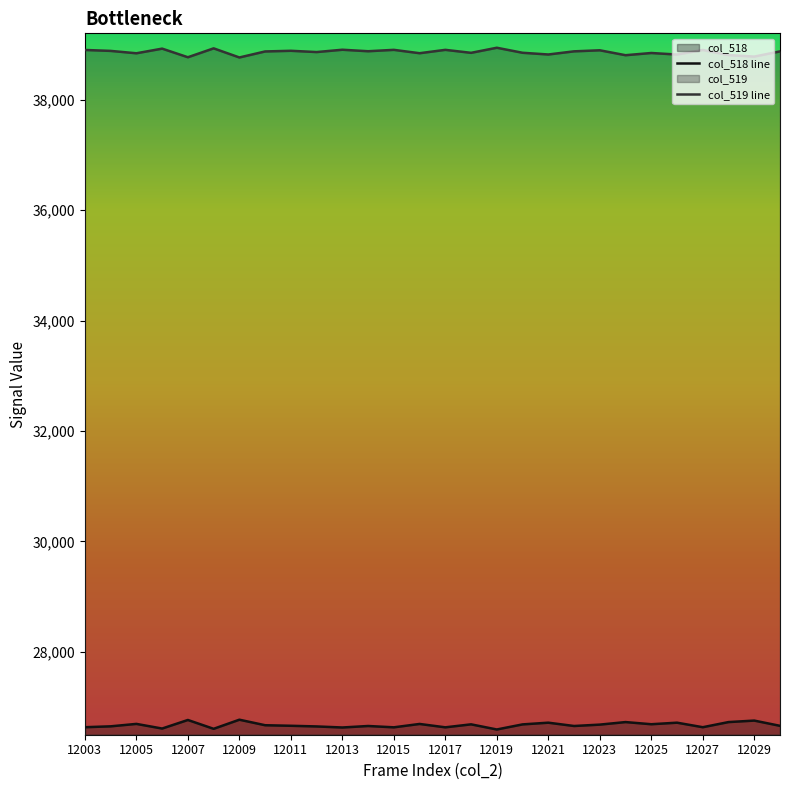

Read the col_519 line value at 12009.

38763